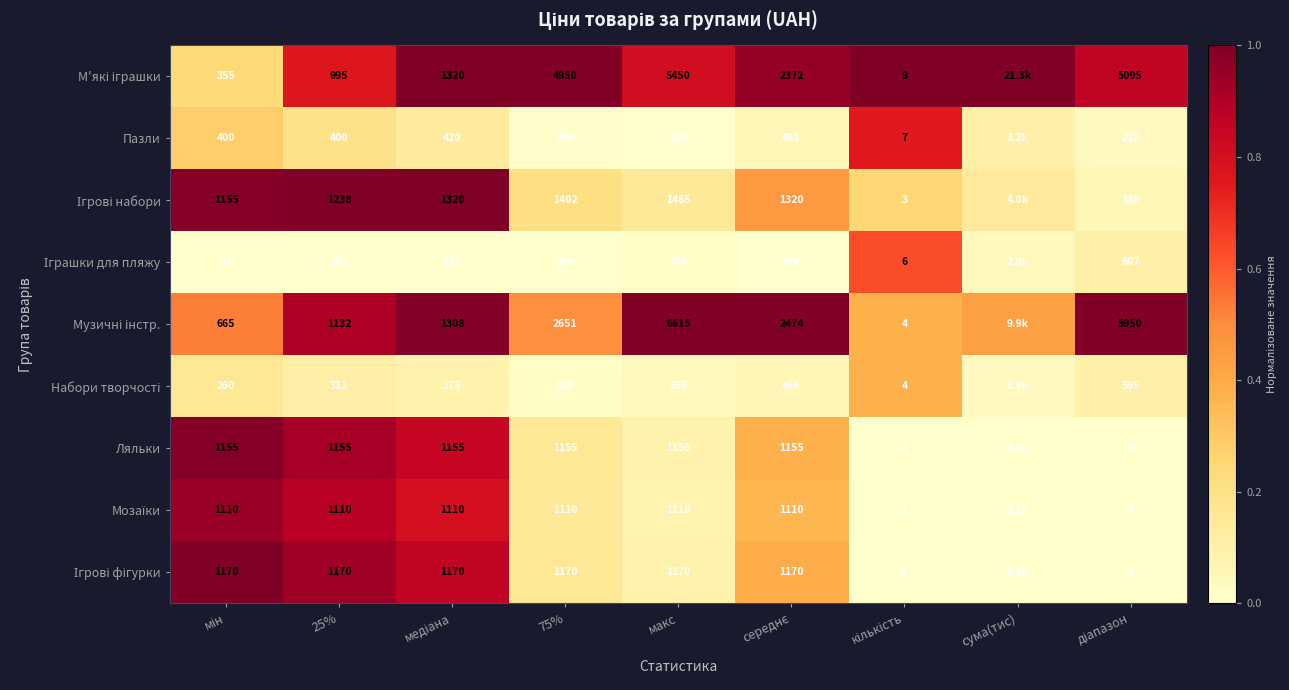

At how many categories does at least one series exceed 0?

9